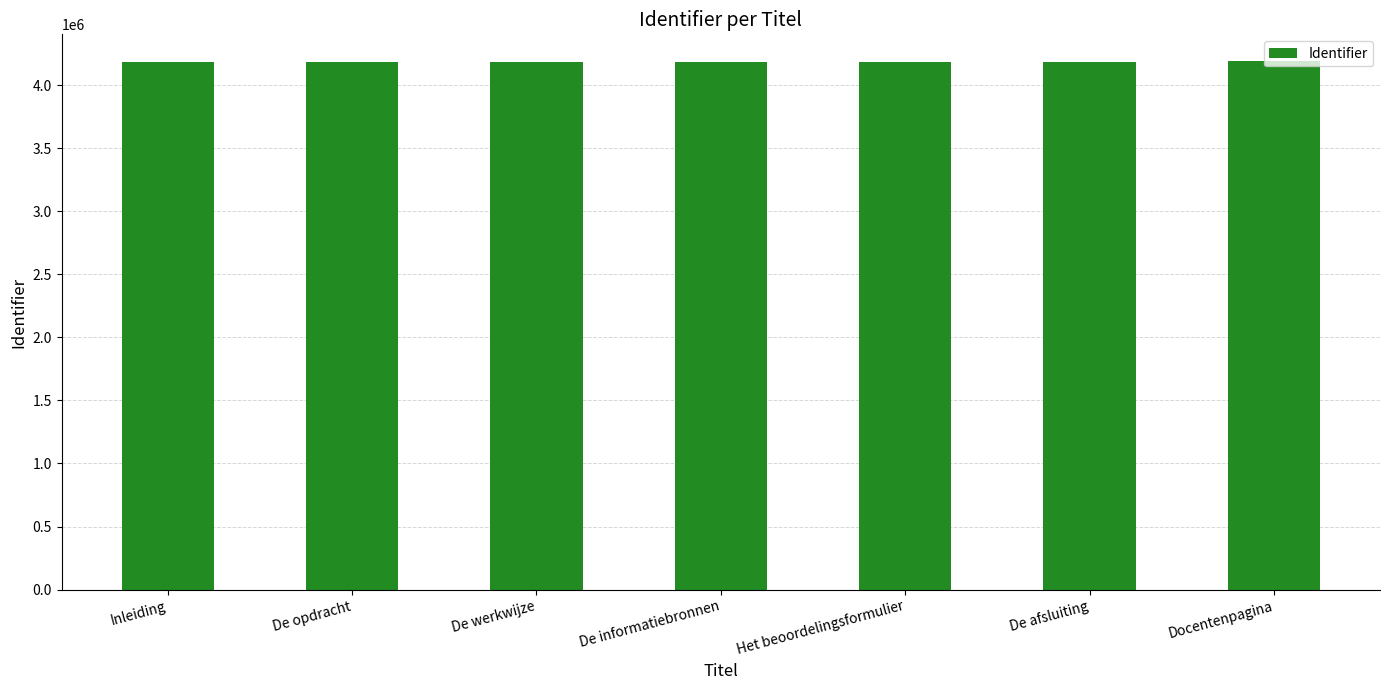

How many bars are there in total?

7